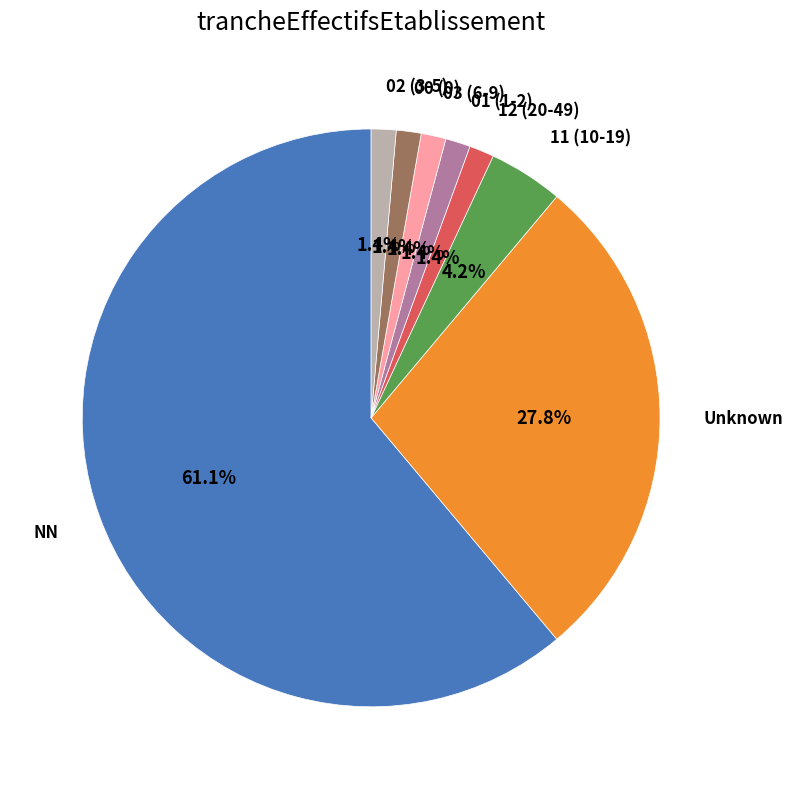

Is there a majority slice in this chart?

Yes